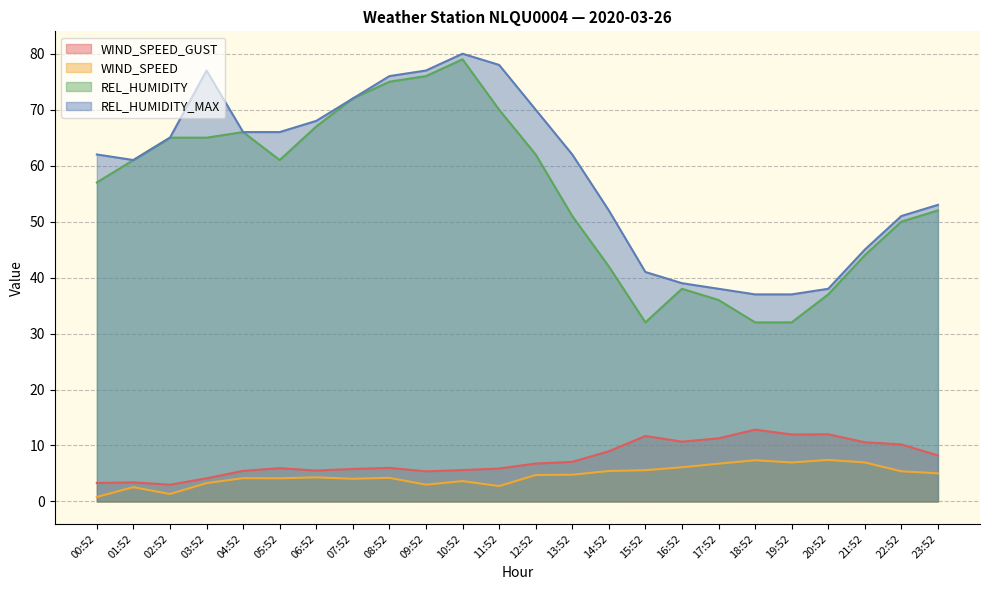

Rank the series at 13:52 from highest to lowest value.

REL_HUMIDITY_MAX, REL_HUMIDITY, WIND_SPEED_GUST, WIND_SPEED